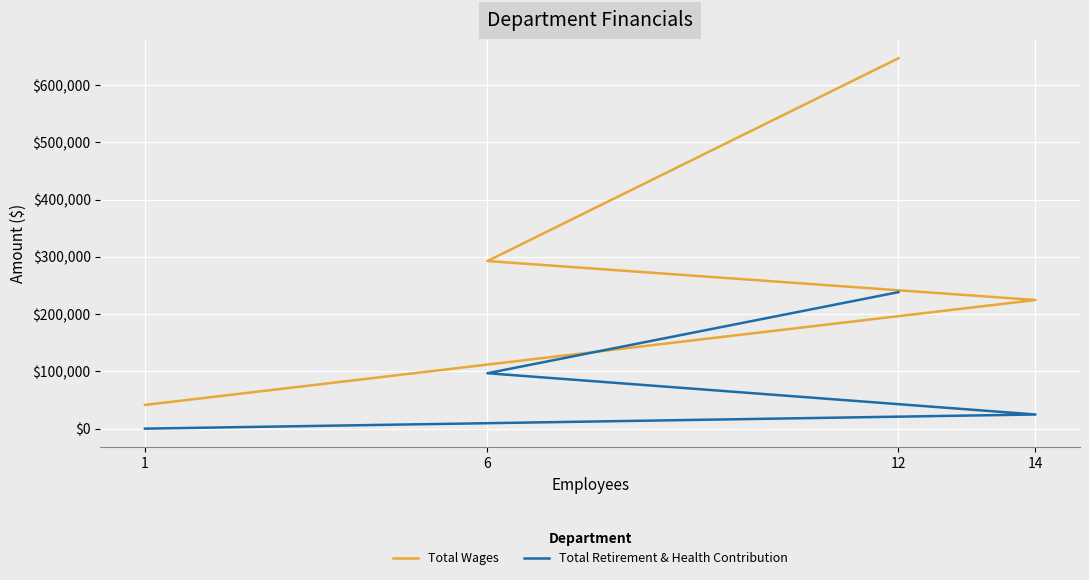

What is the difference between the maximum and second lowest values in the Total Wages series?

422200